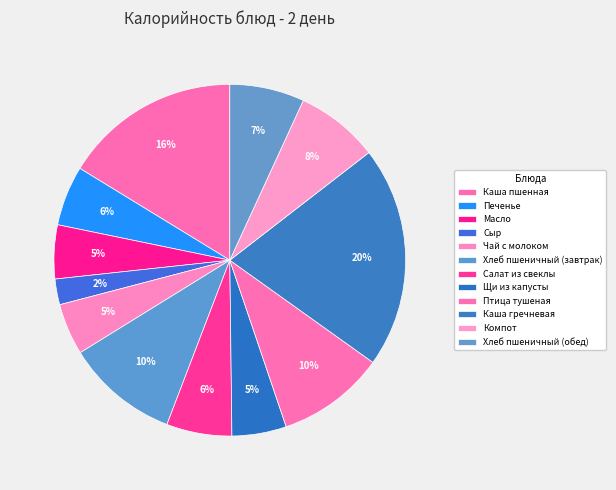

Is it true that Щи из капусты is 11% of the pie?

False